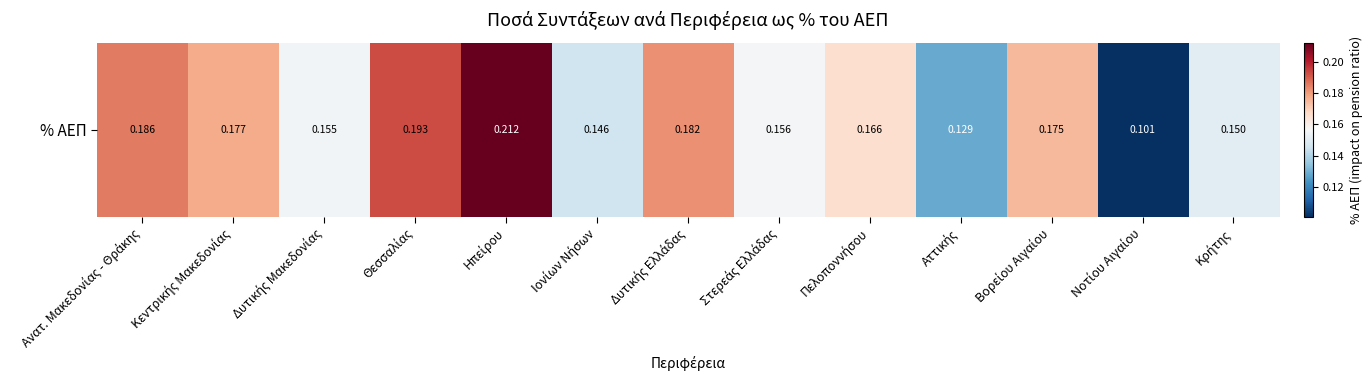

True or false: the data shows 0.1 at Πελοποννήσου.

False